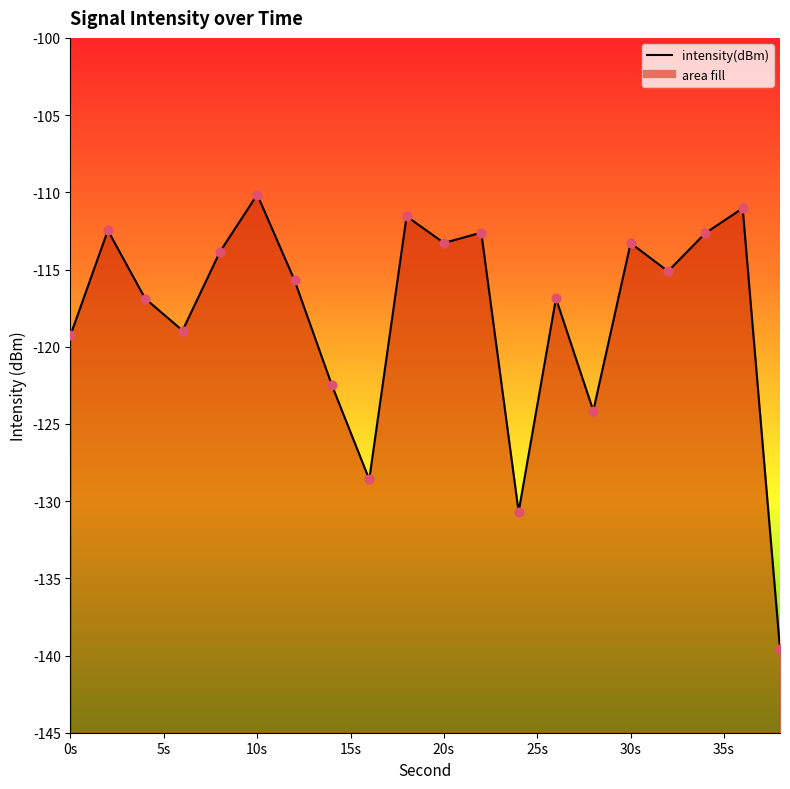

Between 10 and 10s, which is larger?

10